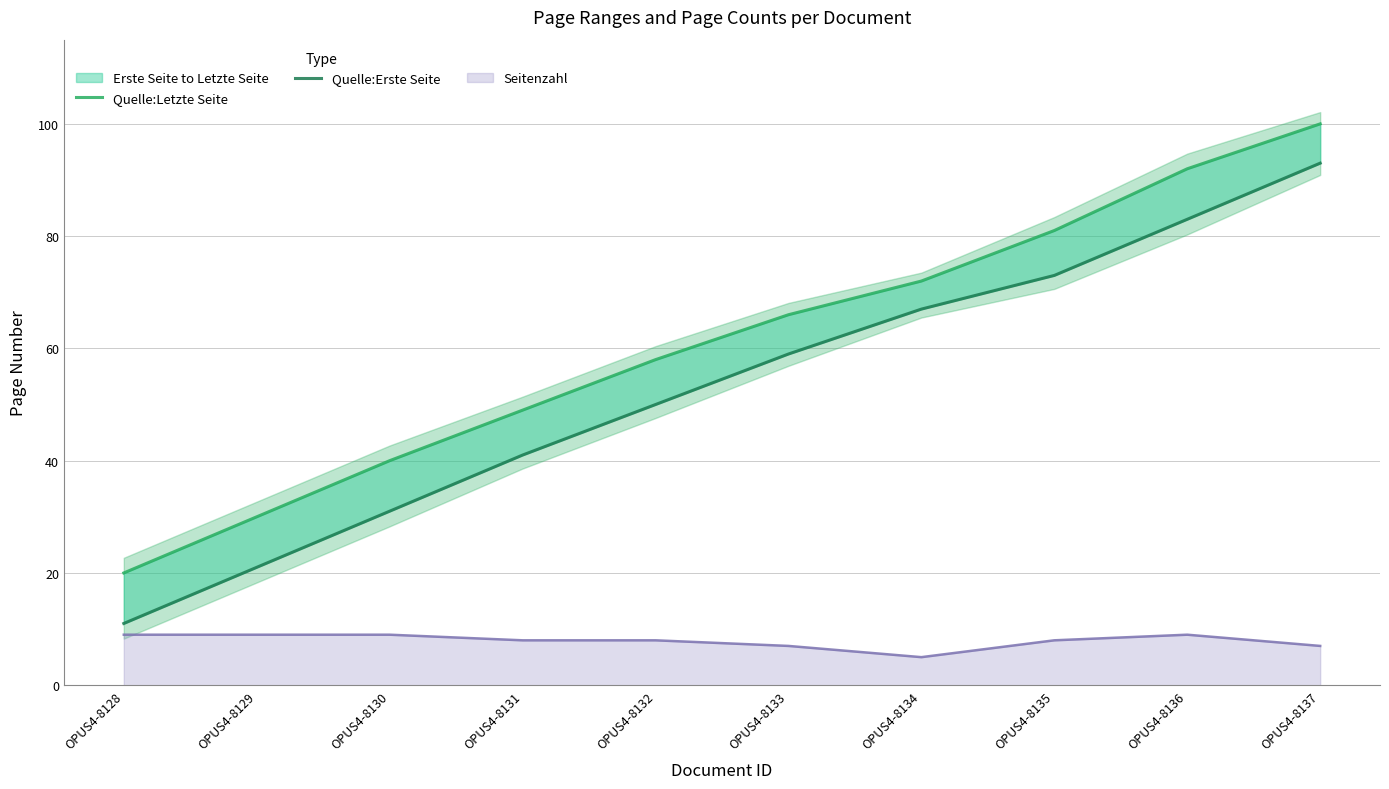

What is the sum of the Quelle:Letzte Seite values at OPUS4-8130 and OPUS4-8137?

140